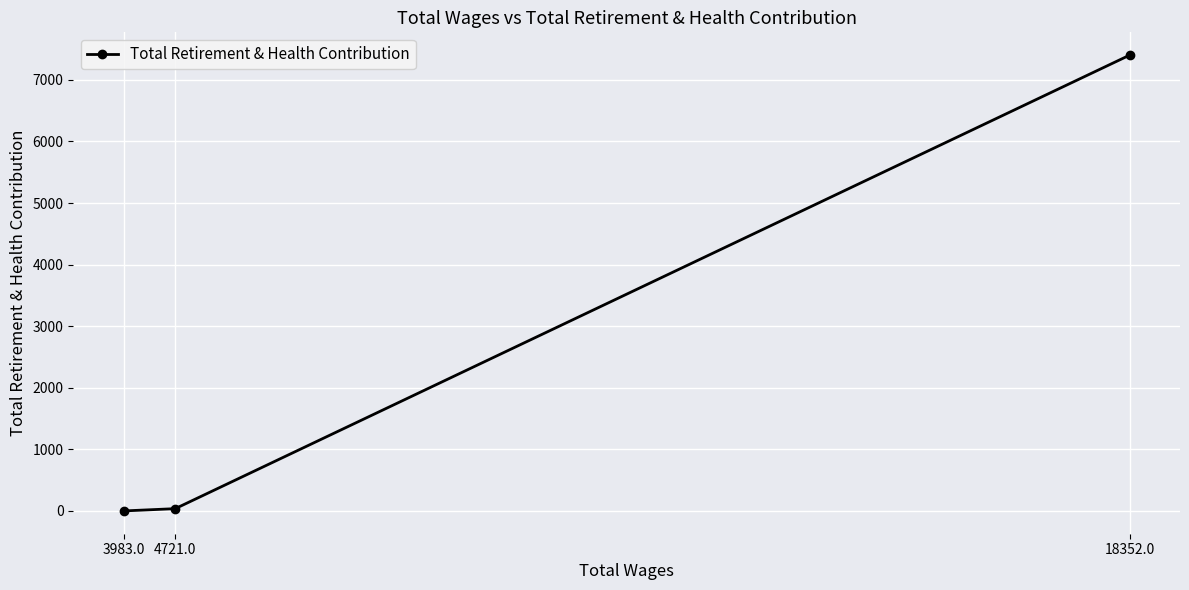

Reading left to right, list all the values displayed in this chart.

3983.0=0	4721.0=37	18352.0=7402